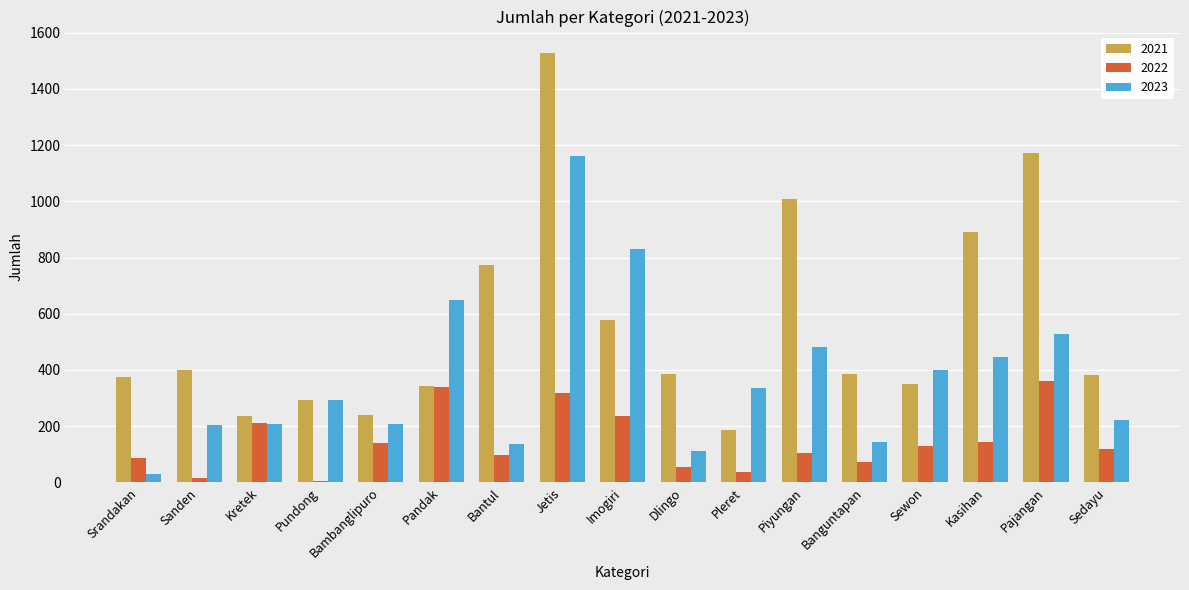

What is the maximum value for 2022?

361